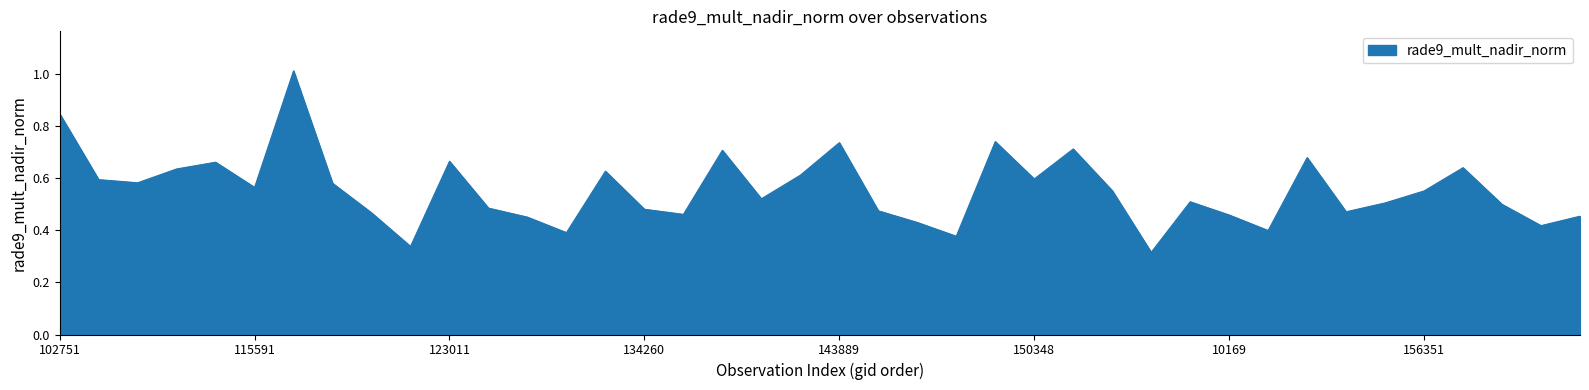

What is the greatest value displayed?

1.0